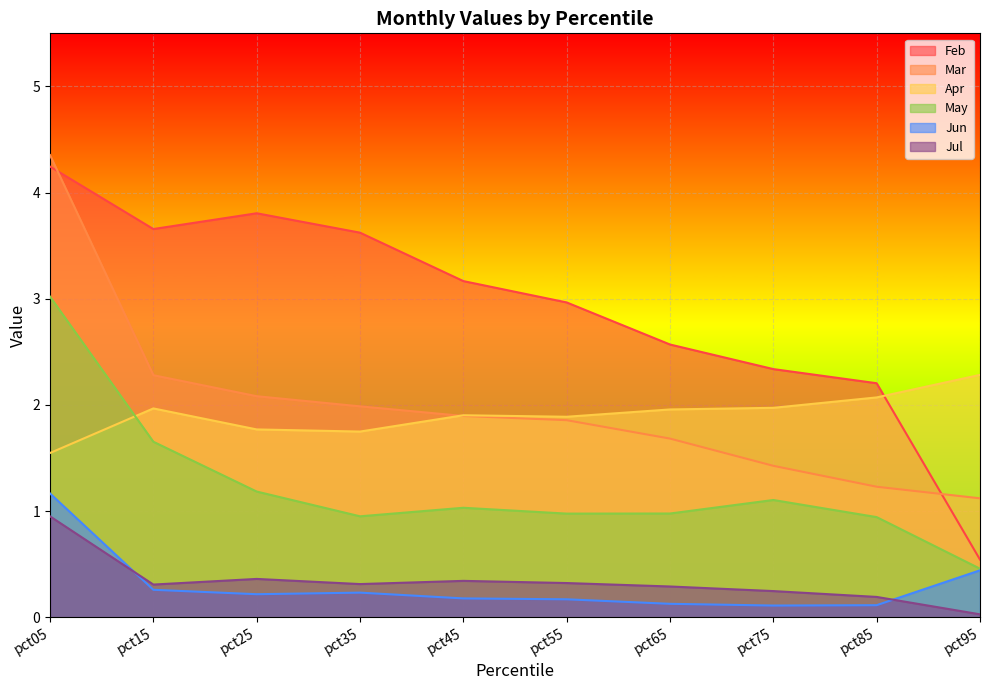

What is the difference between the highest and lowest values at pct95?

2.3